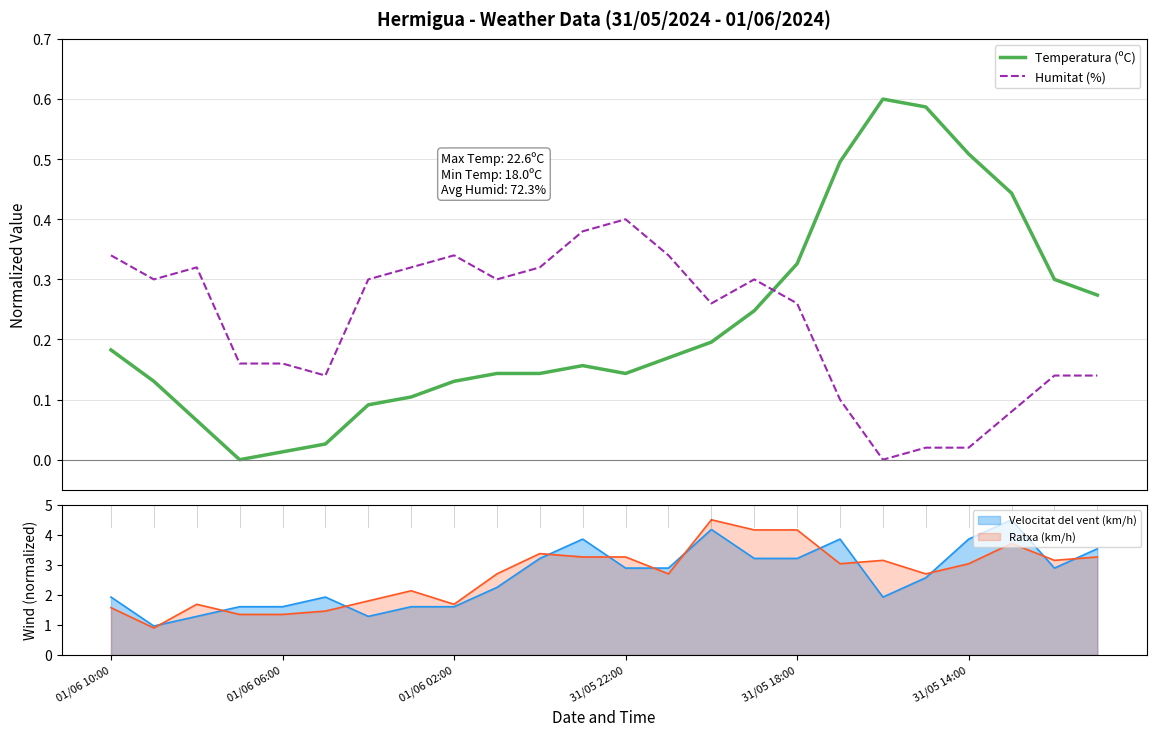

What is the difference between the maximum and minimum values in the Temperatura (ºC) series?

0.6